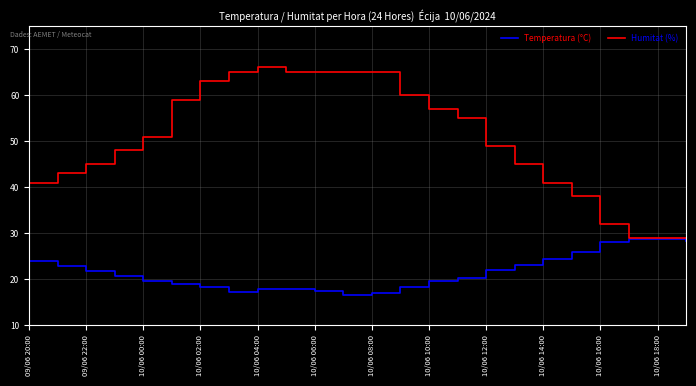

What is the lowest value of the Temperatura (°C) series?

16.6